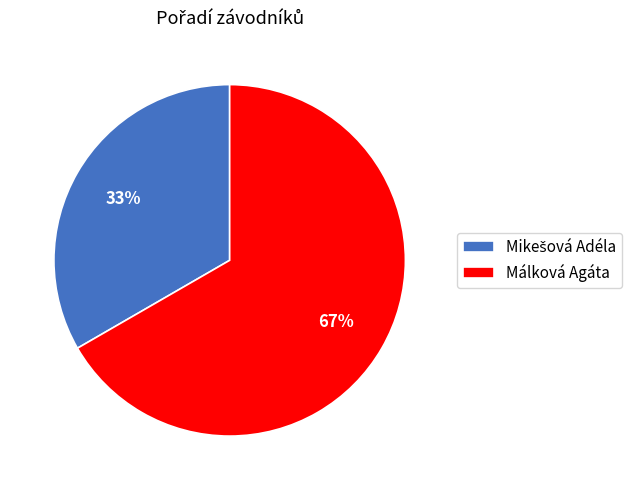

To the nearest percent, what is the average slice percentage?

50%